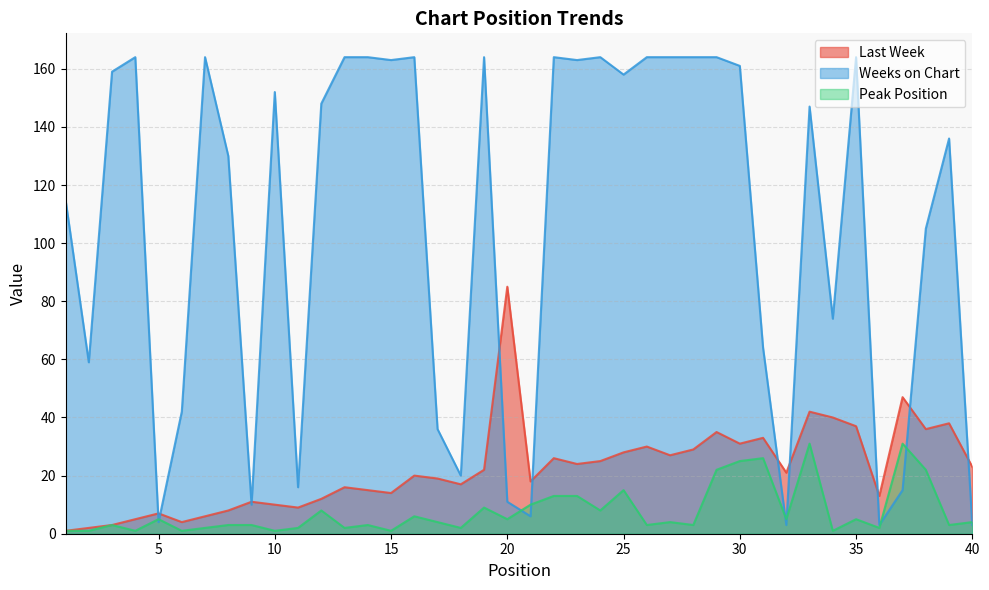

What is the total value across all series at 31?

123